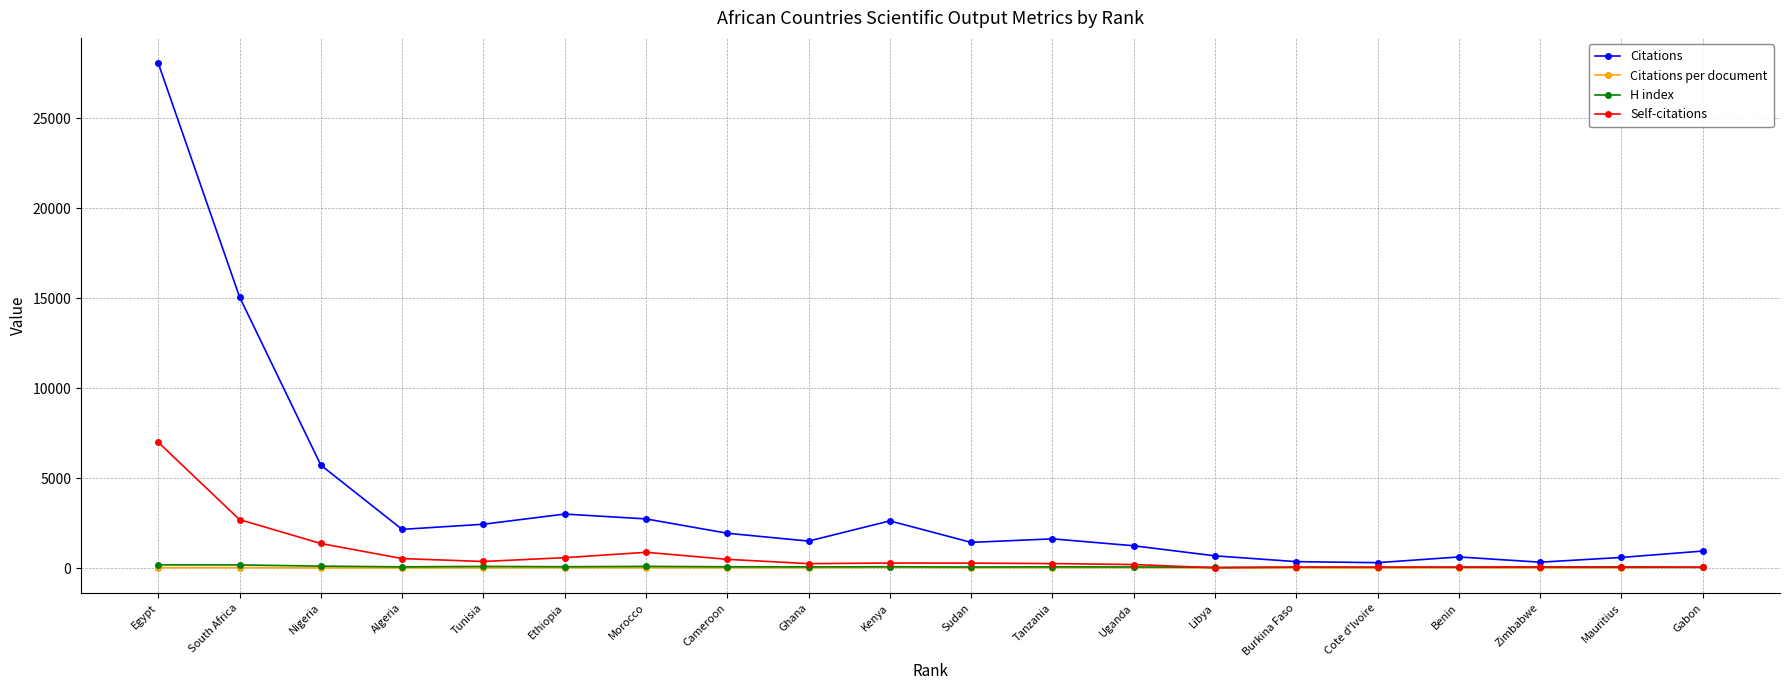

What is the label of the 18th point from the left?

Zimbabwe